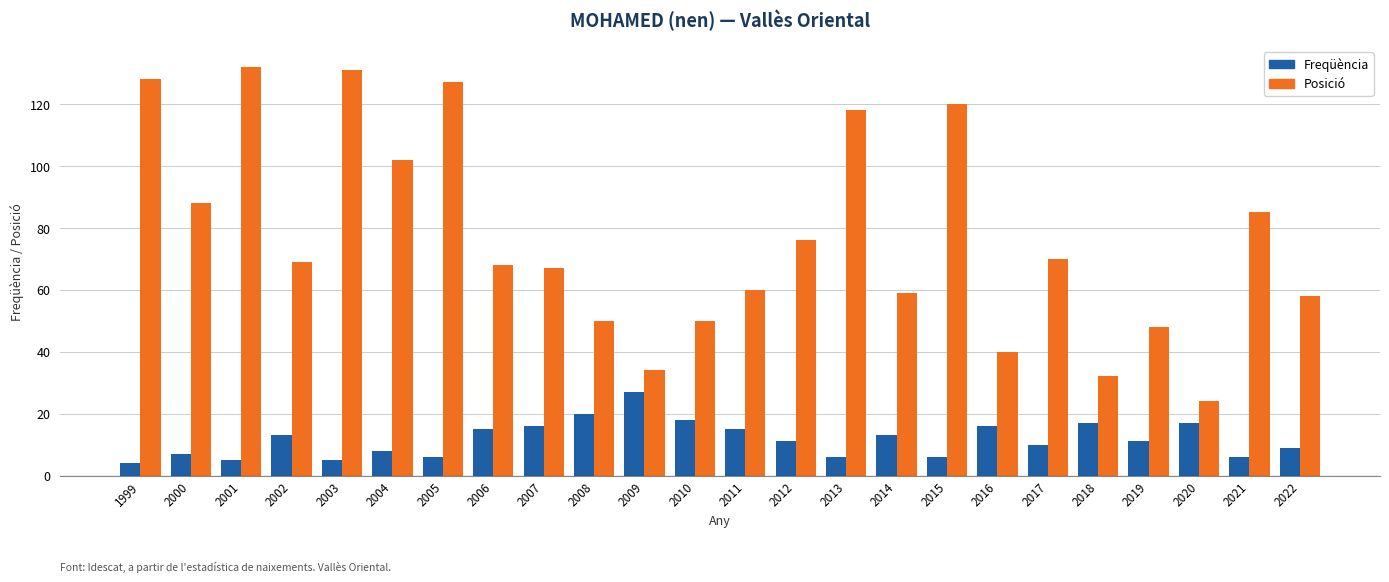

What is the highest value of the Posició series?

132